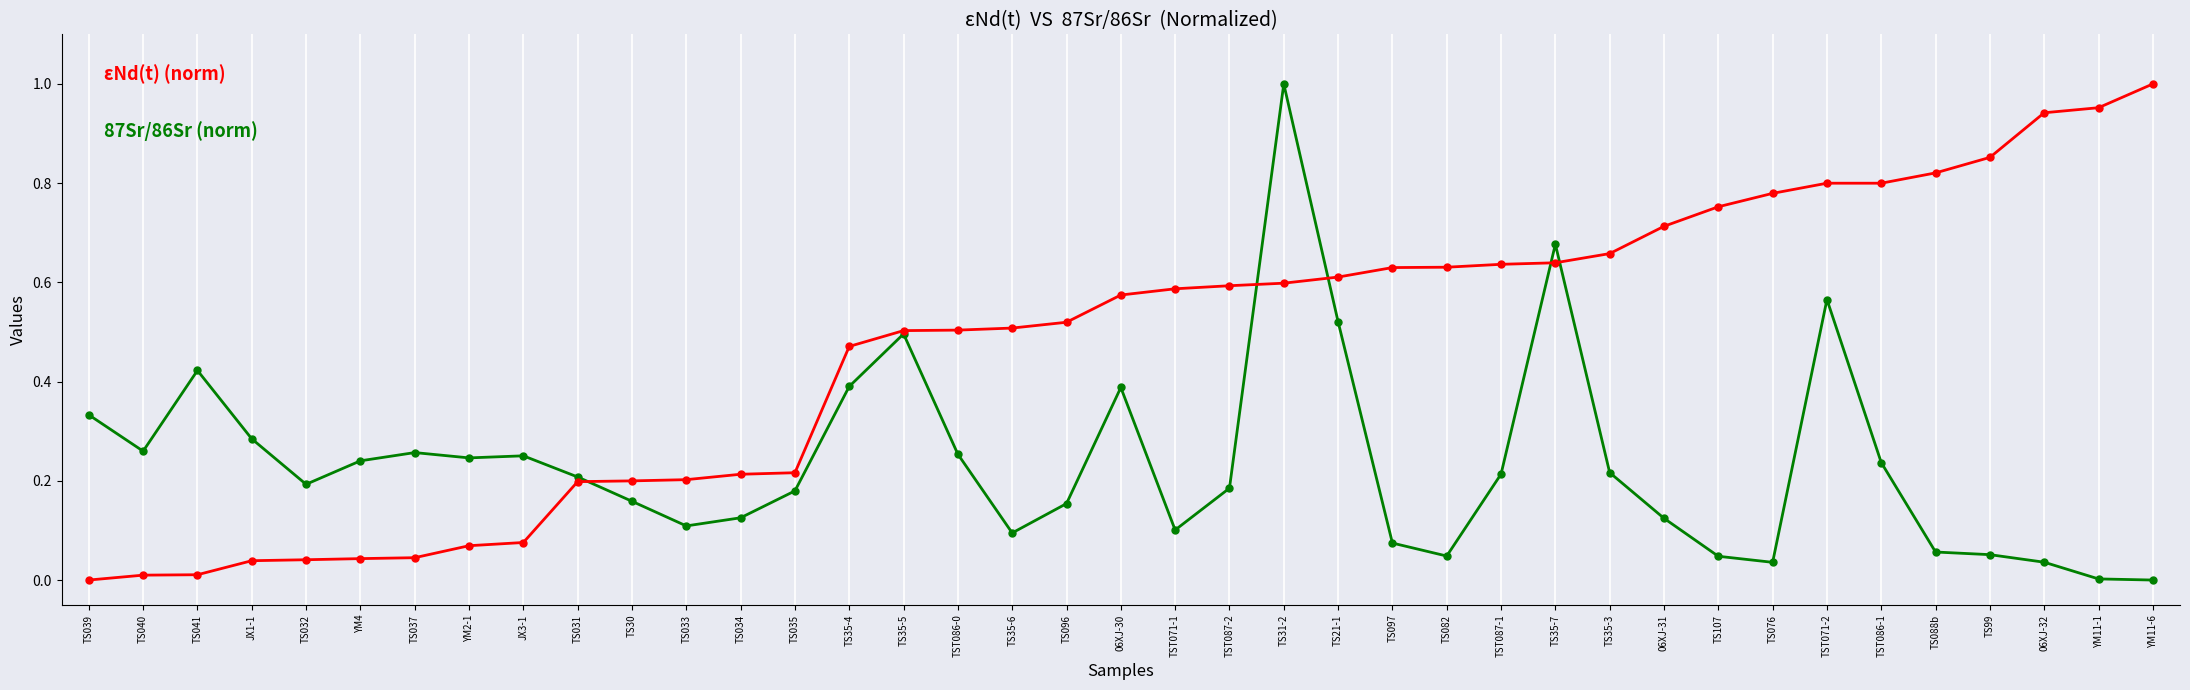

How many lines are shown in the chart?

2